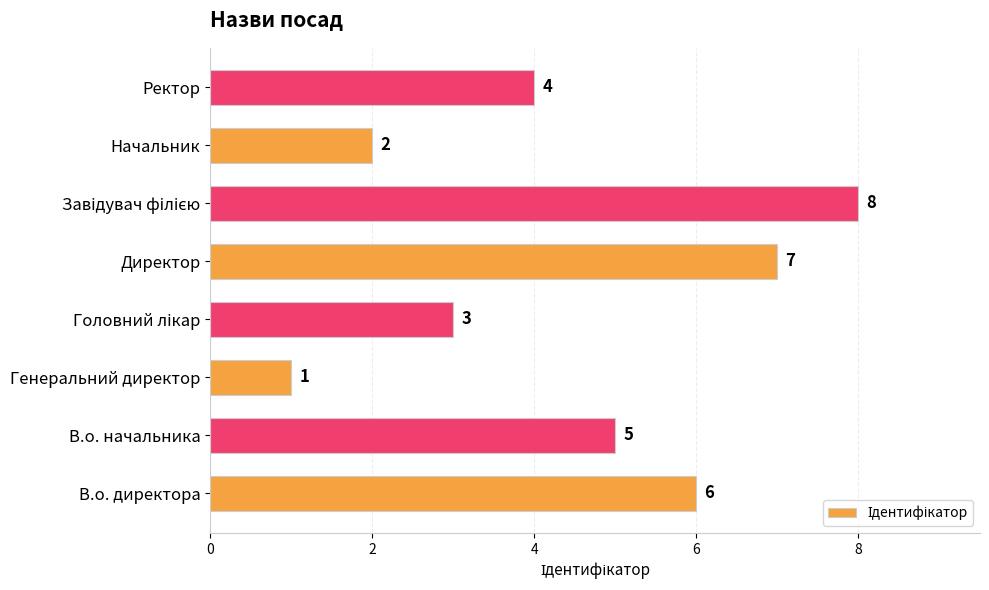

The chart shows a value of 4 at Ректор. True or false?

True